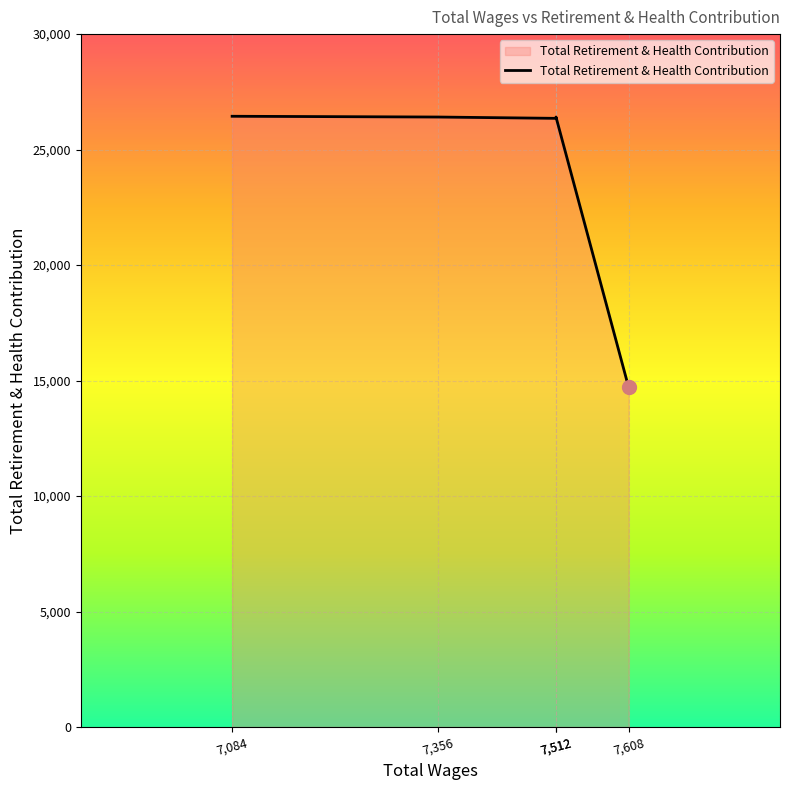

Rank the categories by value from highest to lowest.

7084.0, 7356.0, 7512.0, 7512.0, 7608.0